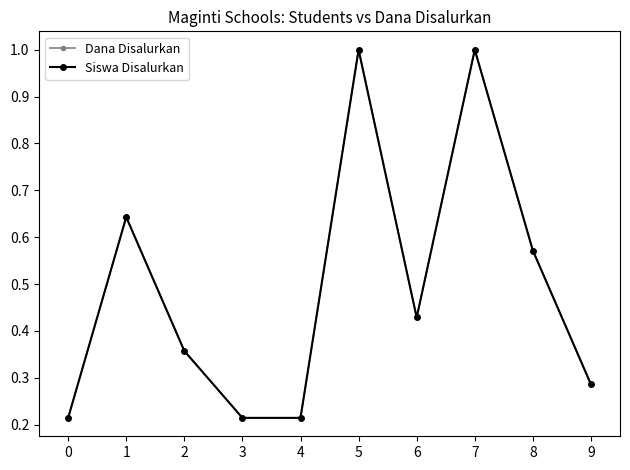

True or false: Dana Disalurkan and Siswa Disalurkan cross at least once.

False